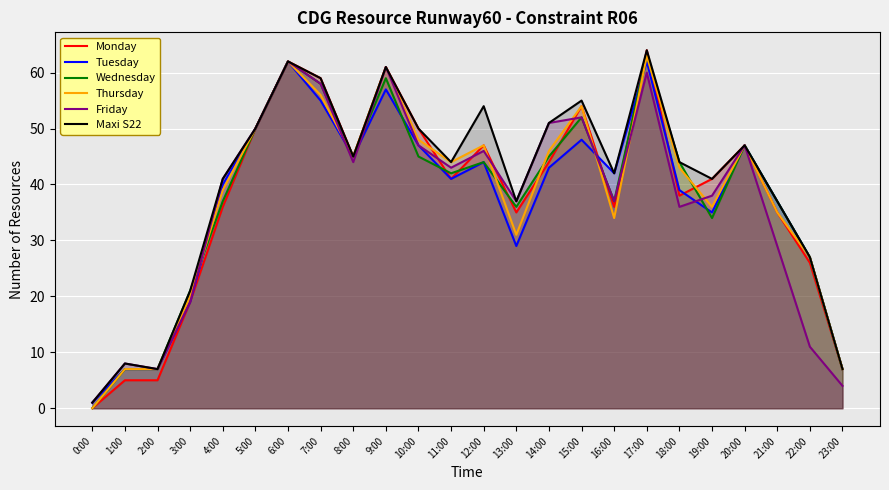

Is it true that Thursday equals 0 at 0:00?

True